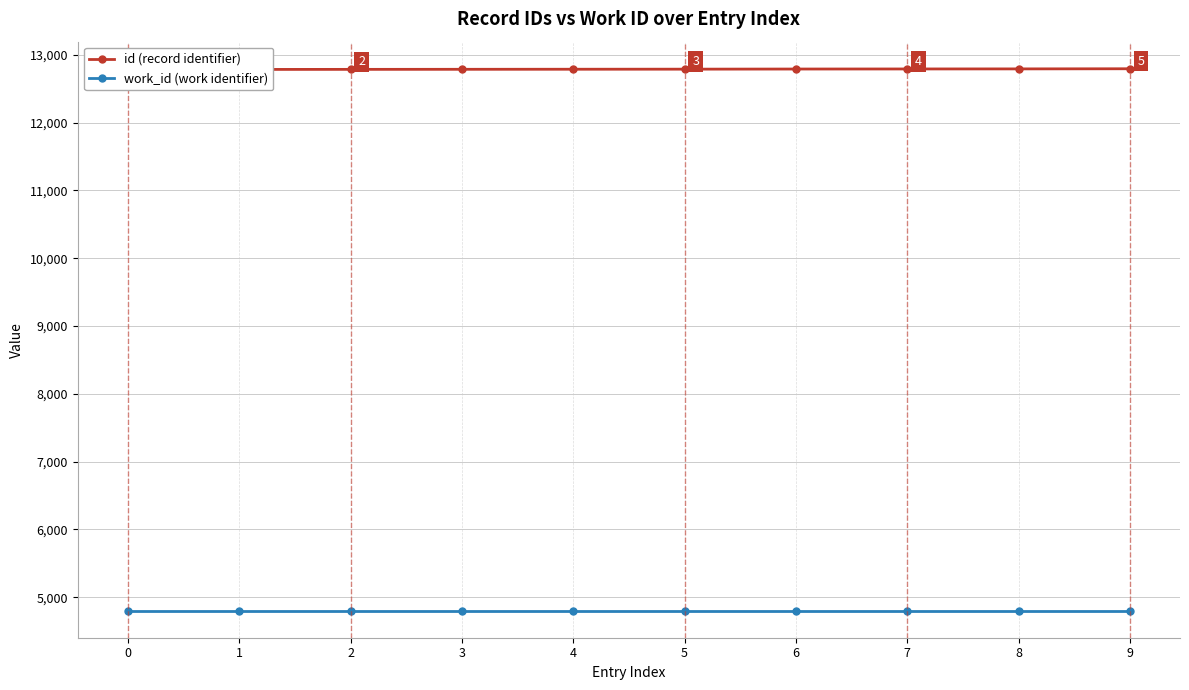

What is the value of the id (record identifier) point at the 7th from the left?

12789